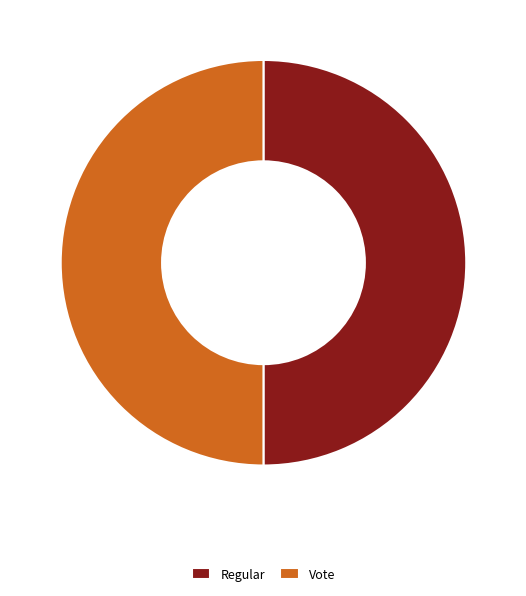

Is it true that Regular is 50% of the pie?

True